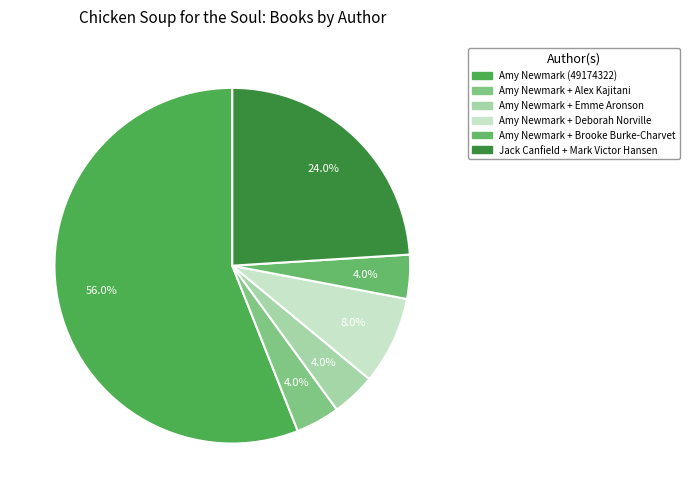

How many slices are in this pie chart?

6